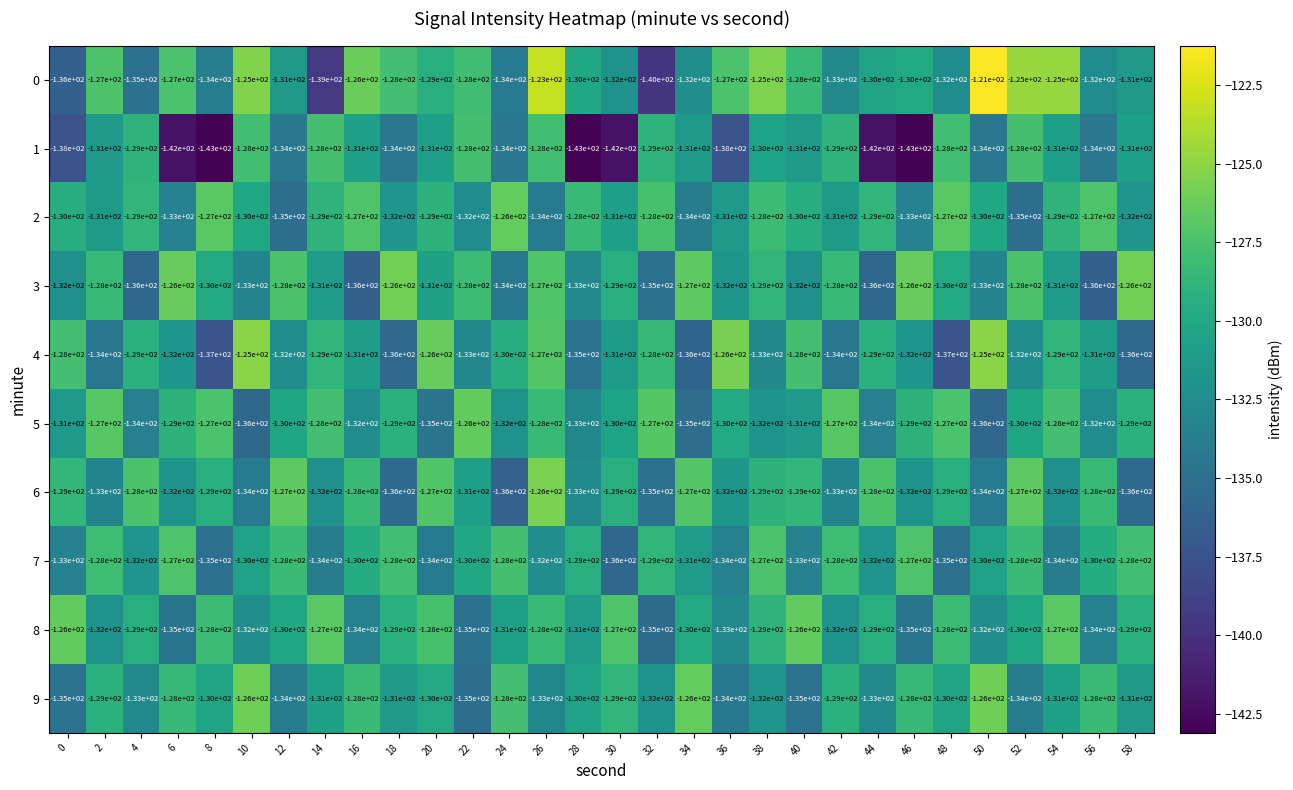

Which series has the largest total across all categories?

0